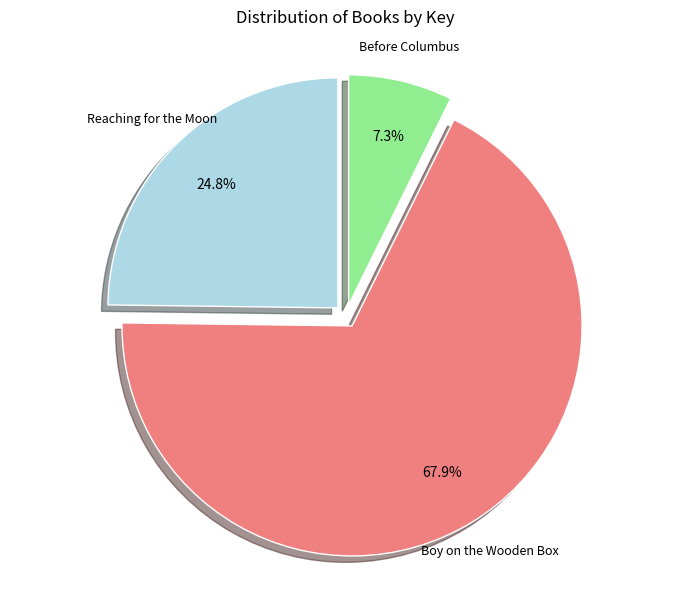

What percentage is the Boy on the Wooden Box slice, to the nearest percent?

68%